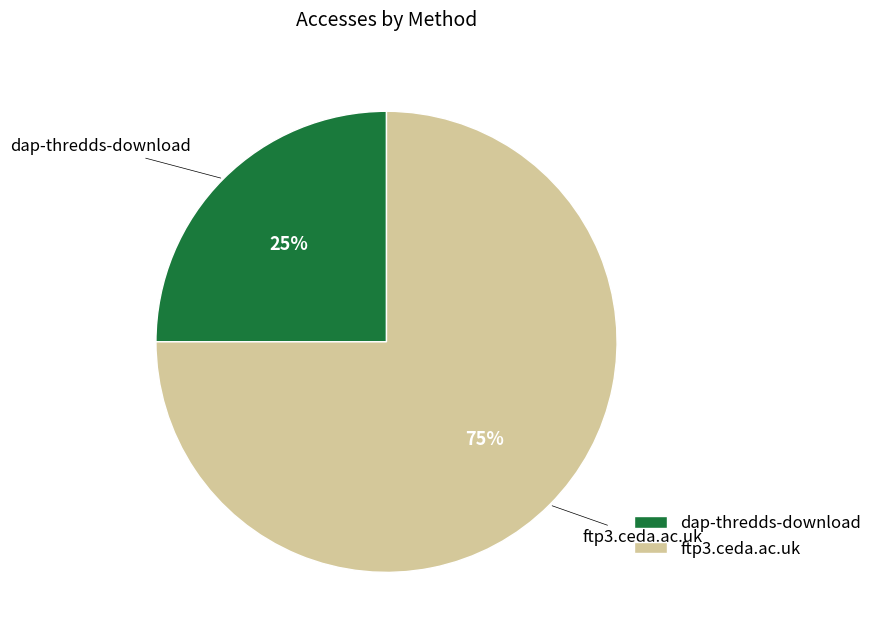

Which slice is the smallest?

dap-thredds-download